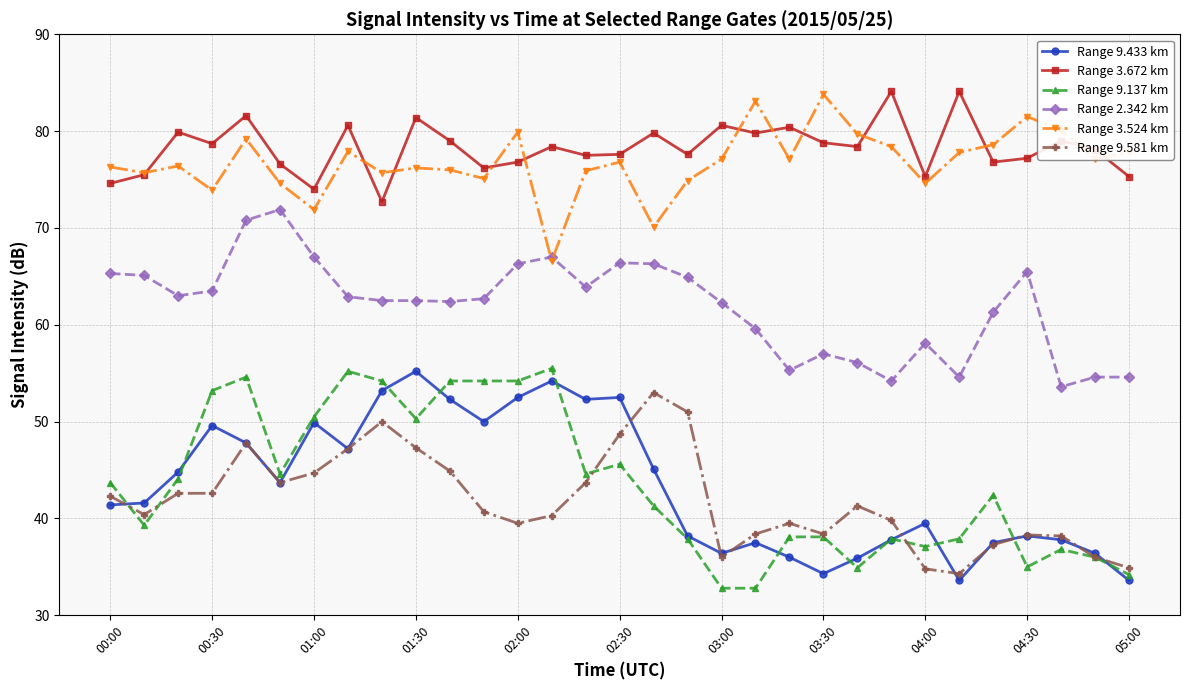

True or false: Range 9.137 km and Range 3.672 km intersect in this chart.

False